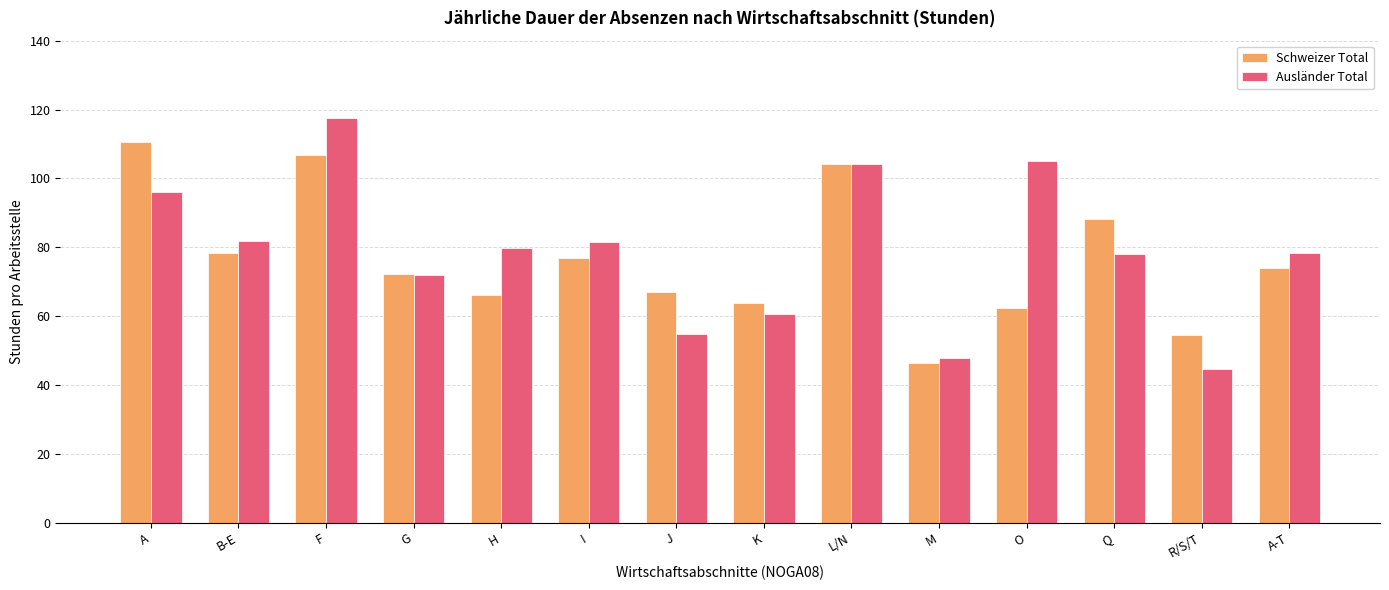

What is the minimum value for Schweizer Total?

46.3